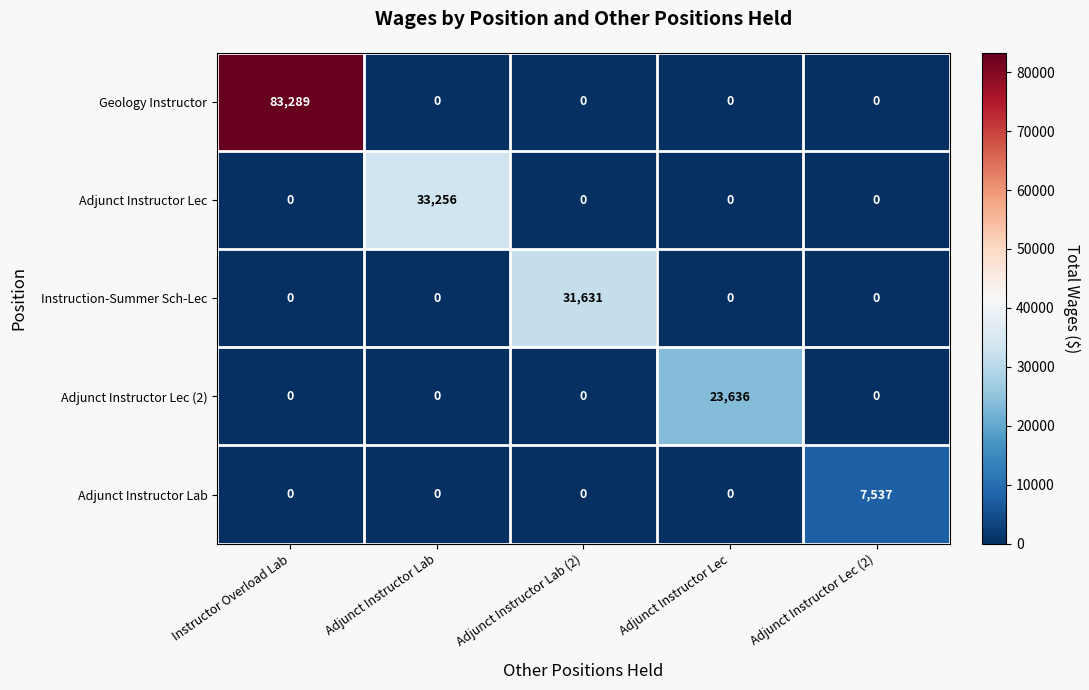

True or false: Instruction-Summer Sch-Lec has a value of 0 at Adjunct Instructor Lec.

True